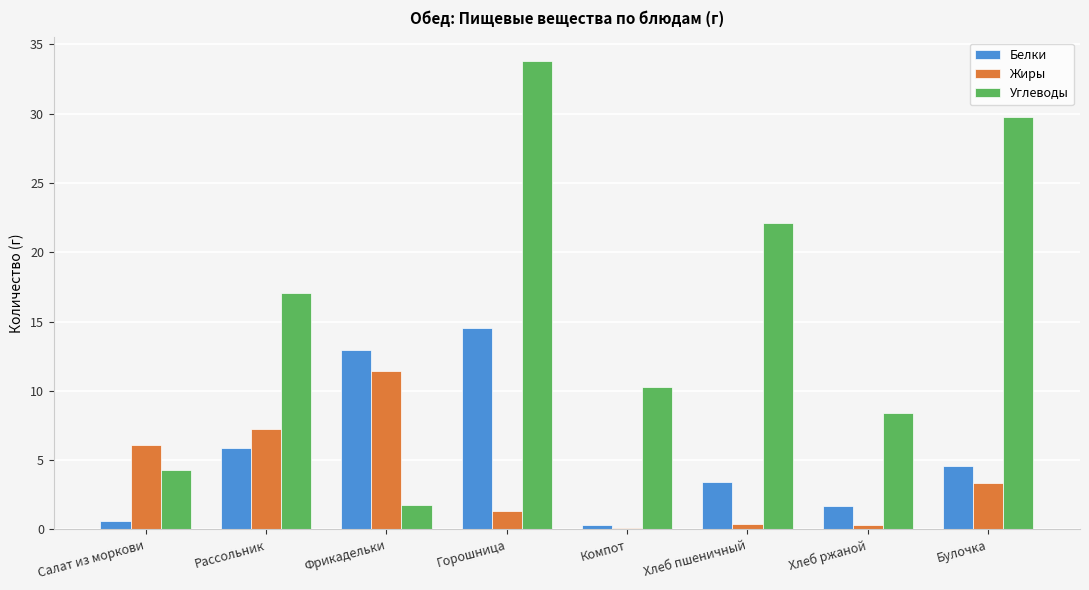

What is the difference between the Углеводы values at Компот and Рассольник?

6.7